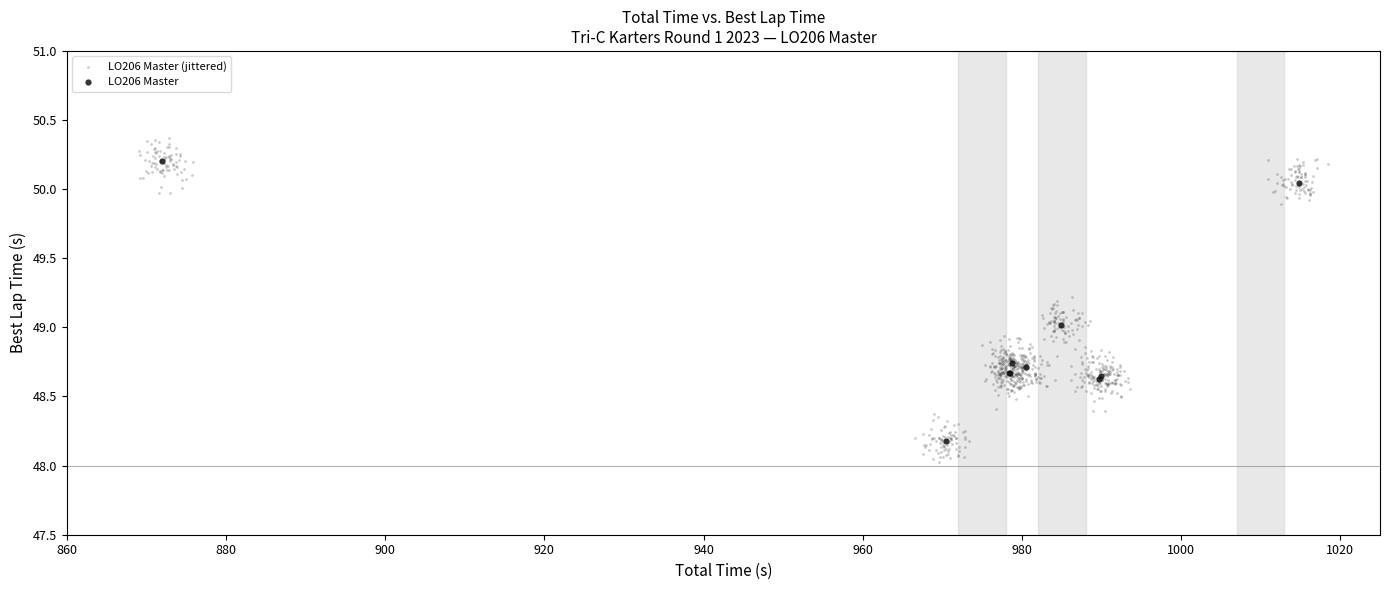

Which series contains the highest Y value?

LO206 Master (jittered)